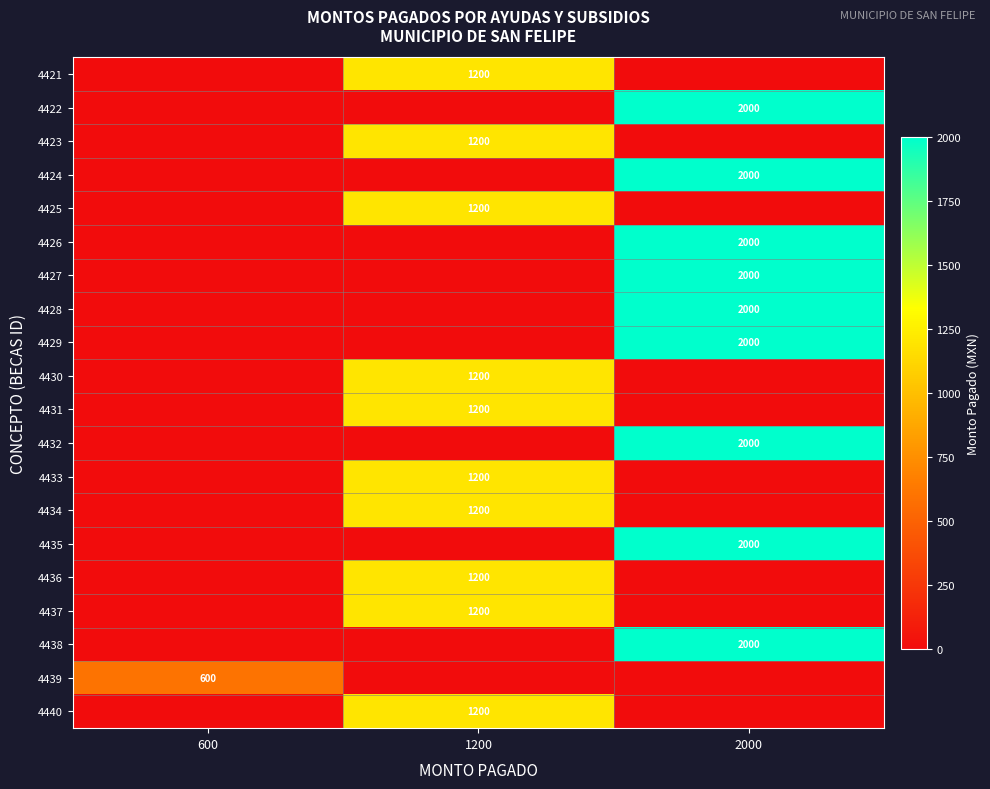

The value of 4423 at 1200 is 385. True or false?

False